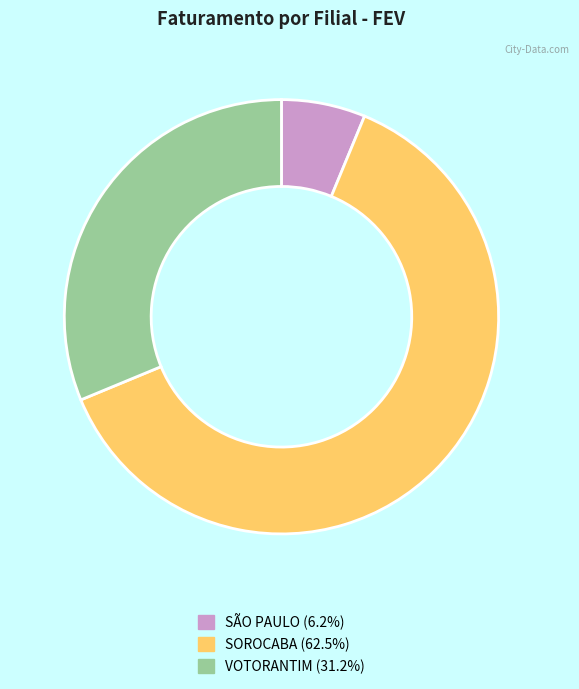

The VOTORANTIM slice represents 31% of the pie. True or false?

True